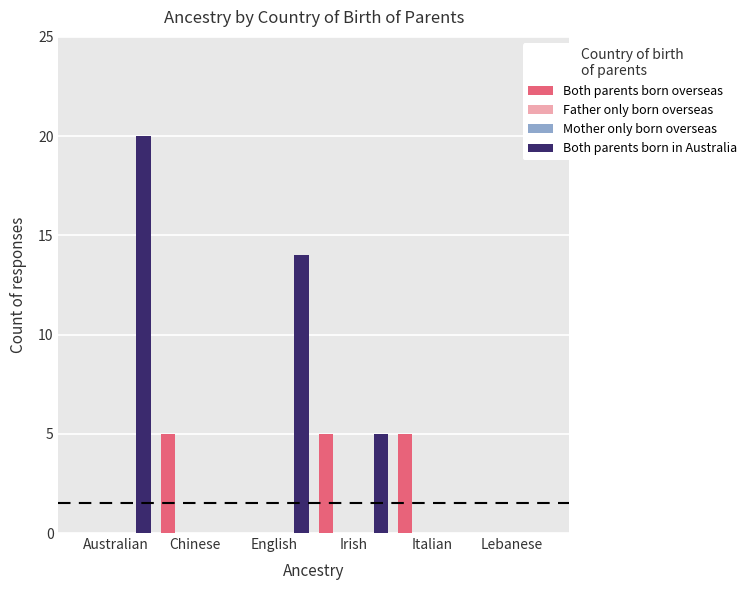

What is the difference between the Both parents born in Australia values at Australian and Chinese?

20